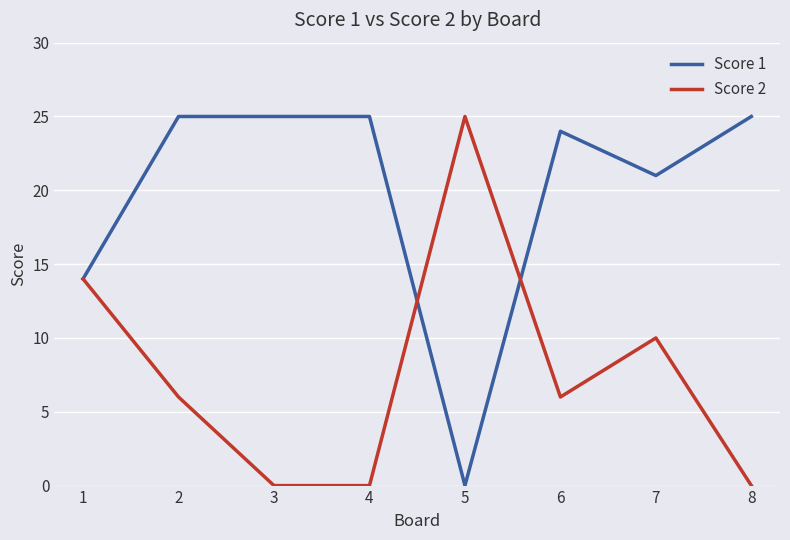

Reading left to right, transcribe all the data shown in this chart.

Score 1: 1=14	2=25	3=25	4=25	5=0	6=24	7=21	8=25
Score 2: 1=14	2=6	3=0	4=0	5=25	6=6	7=10	8=0